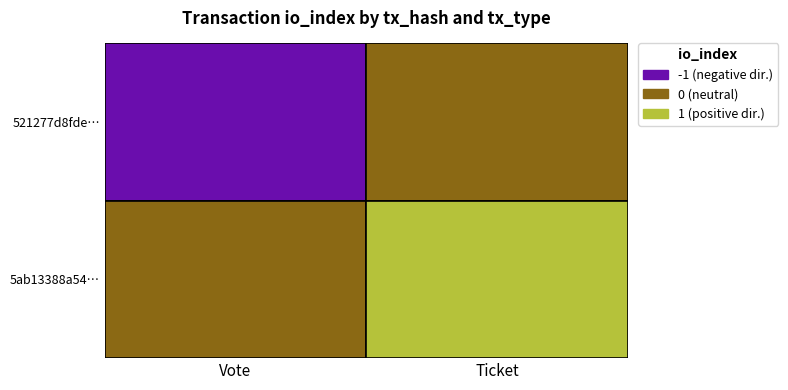

What is the difference between the maximum and minimum values in the 5ab13388a54d5c830148cbe031364dd424d0b0f series?

1